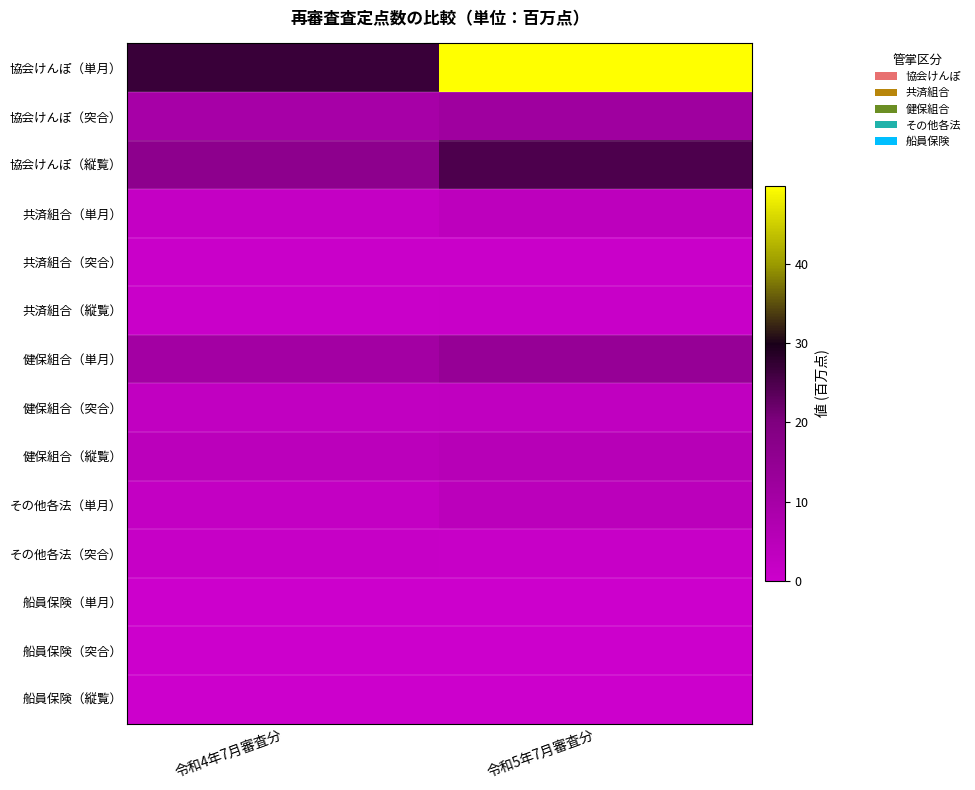

True or false: 共済組合（突合） has a value of 1.3 at 令和5年7月審査分.

False